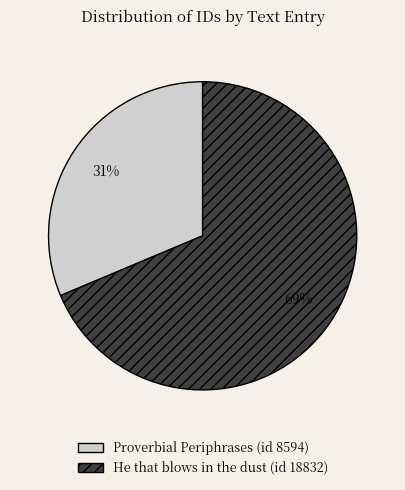

How many segments does this pie chart have?

2